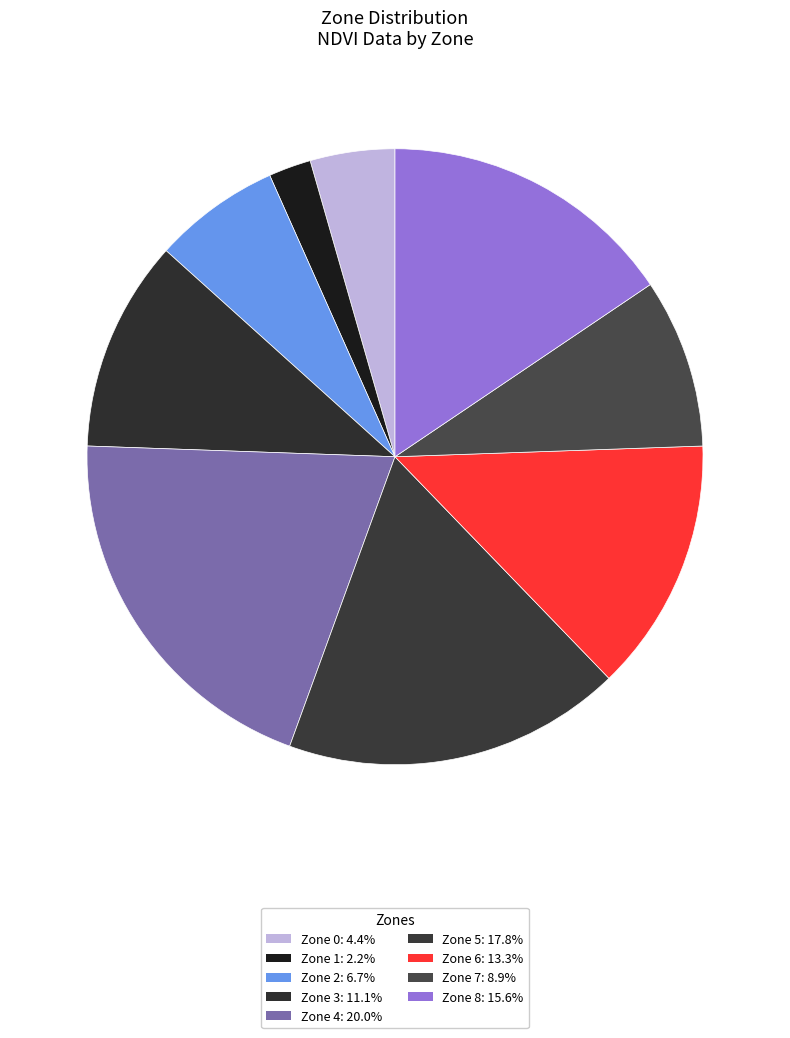

What percentage is NOT represented by Zone 1?

97.8%